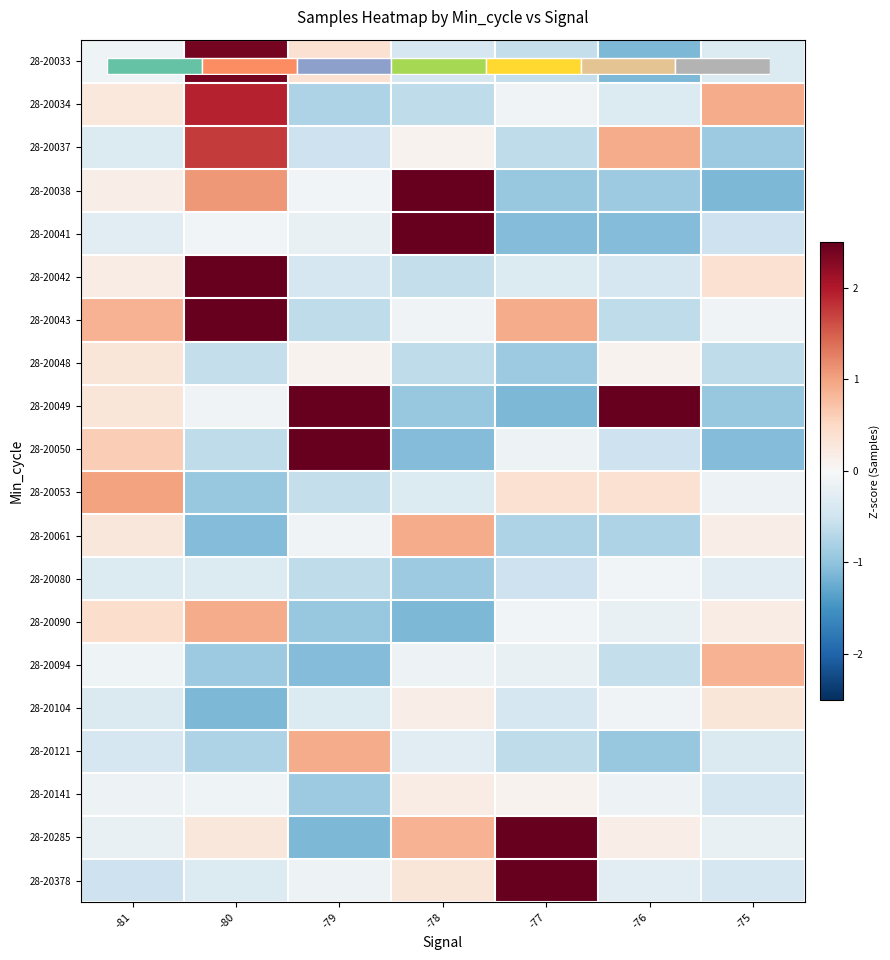

At how many categories does at least one series exceed 2?

5